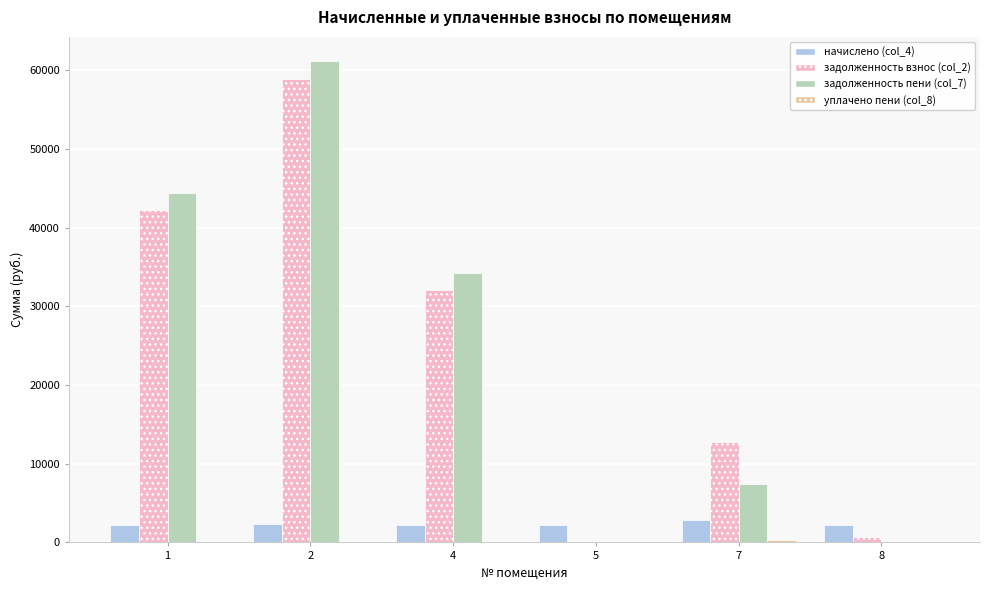

What is the maximum value shown in the chart?

61169.0